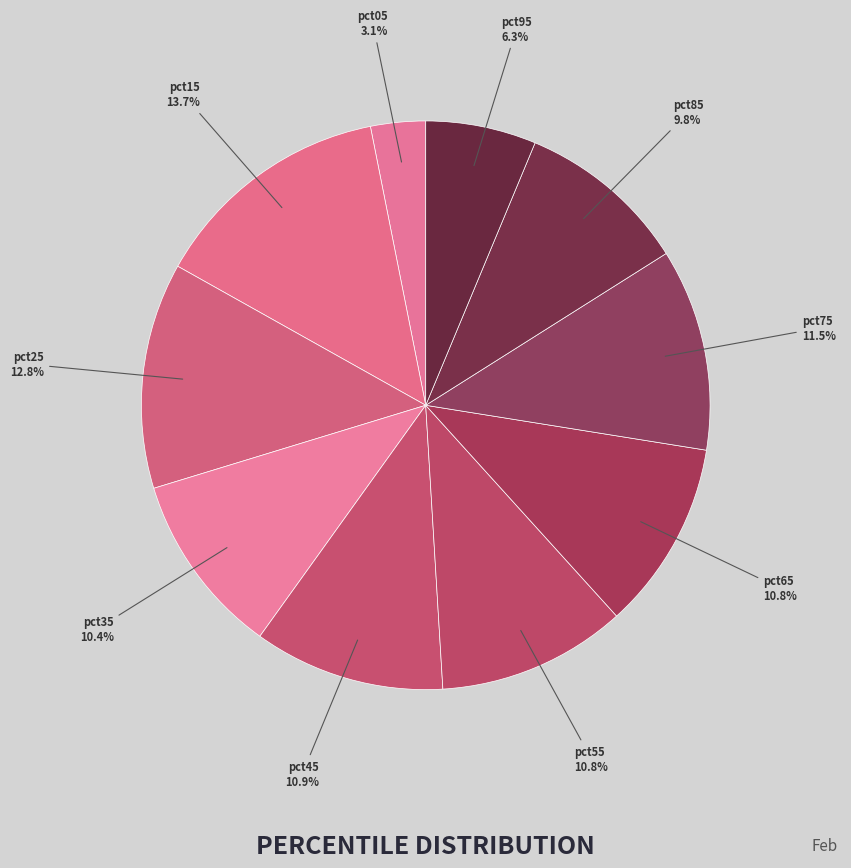

Does any single category account for the majority?

No